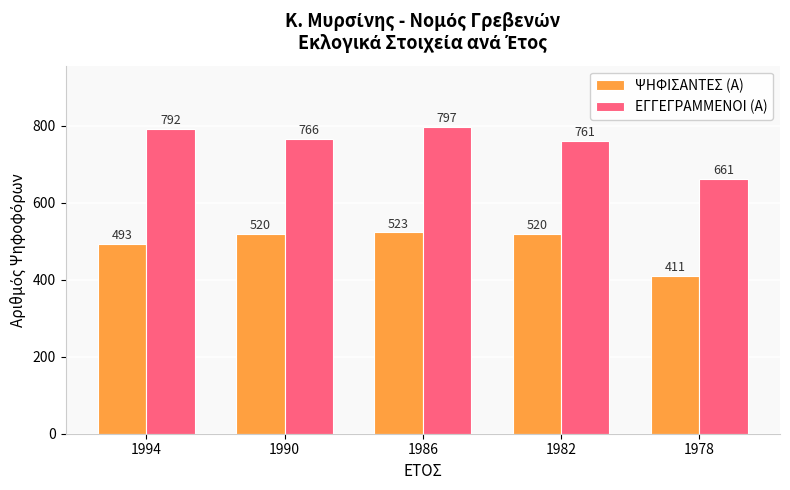

What is the difference between the maximum and minimum values in the ΨΗΦΙΣΑΝΤΕΣ (Α) series?

112